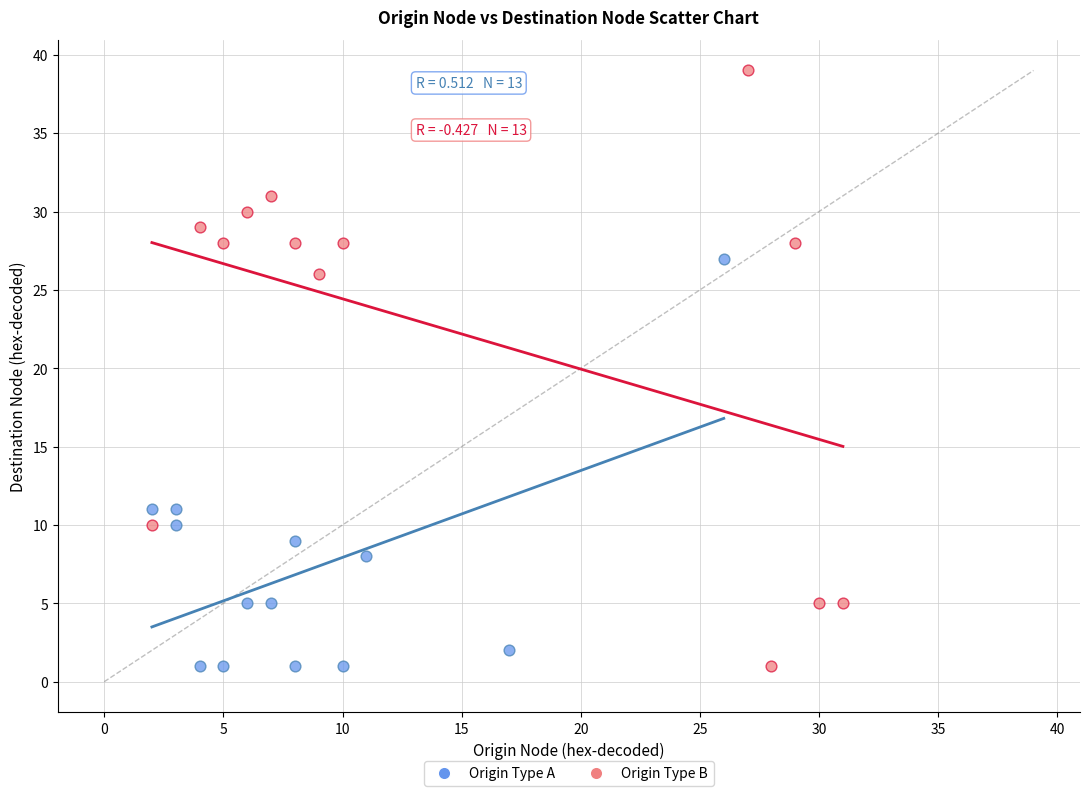

Which series has the widest spread of Y values?

Origin Type B